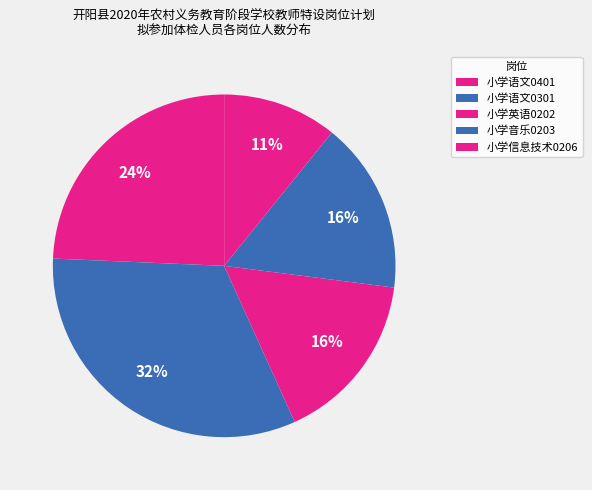

How many slices are in this pie chart?

5